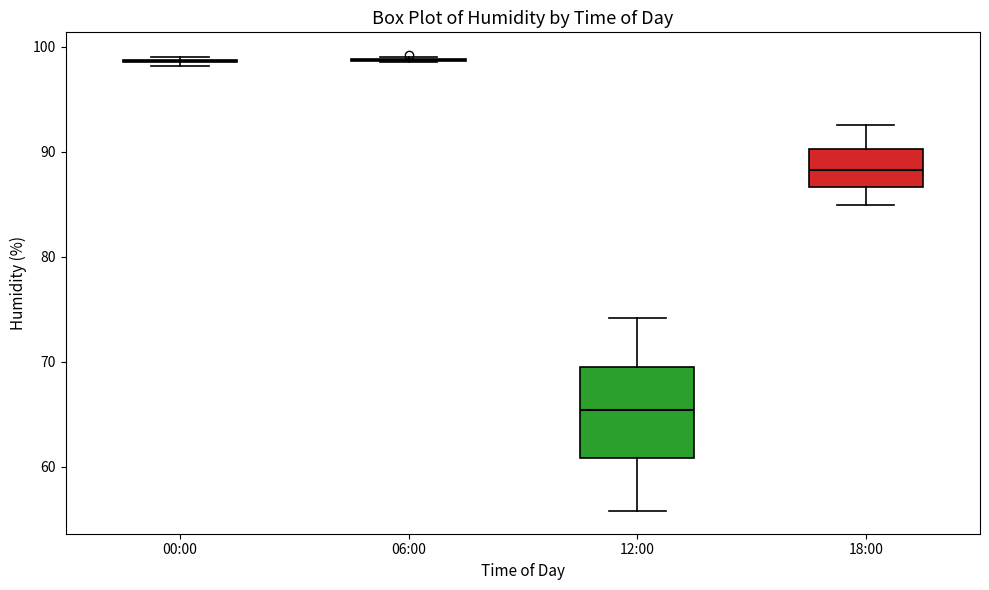

Where does the lower whisker of the box for 12:00 end on the y-axis? The values are not printed on the chart, so give them approximately, as read against the axis.

56